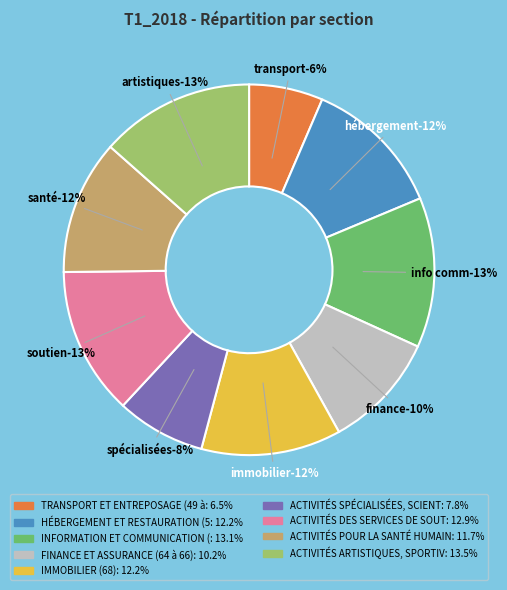

What is the largest slice in the pie chart?

ACTIVITÉS ARTISTIQUES, SPORTIVES